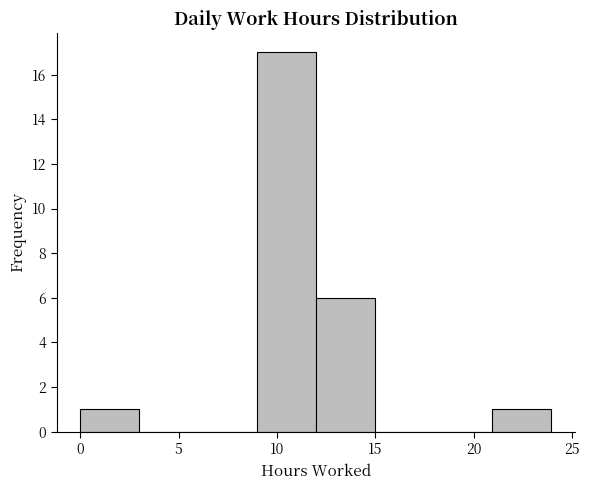

Over which range of the x-axis is the bar tallest?

9 to 12